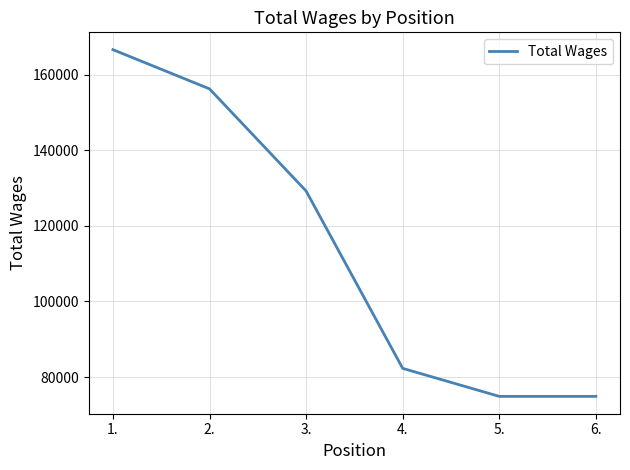

What is the difference between the values at 3. and 1.?

37372